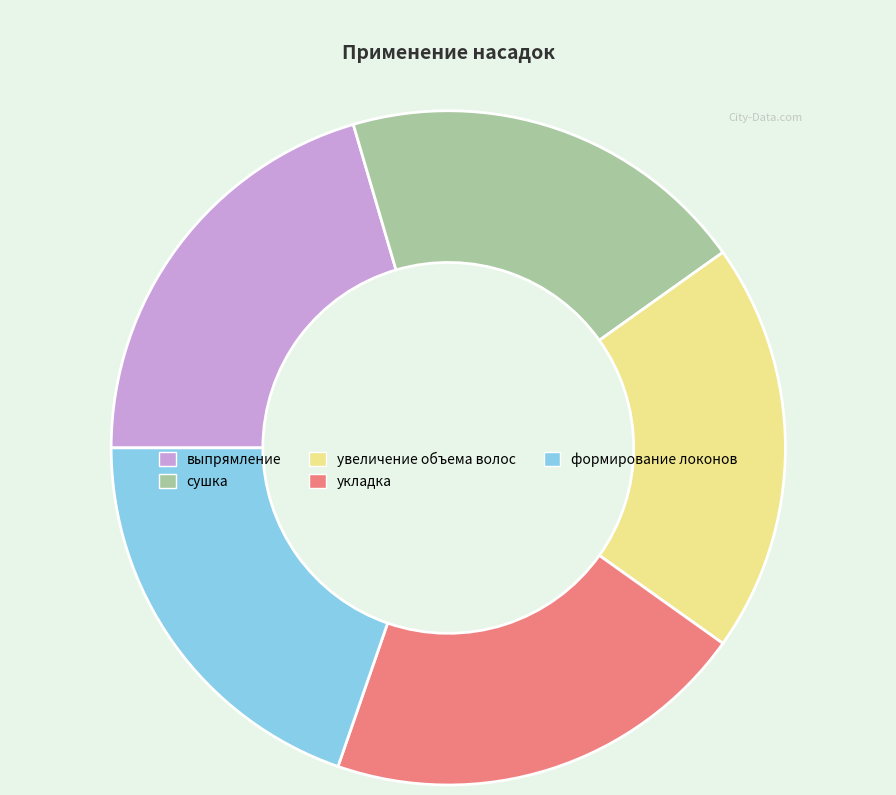

Approximately how many times larger is the value at увеличение объема волос compared to формирование локонов?

1.0